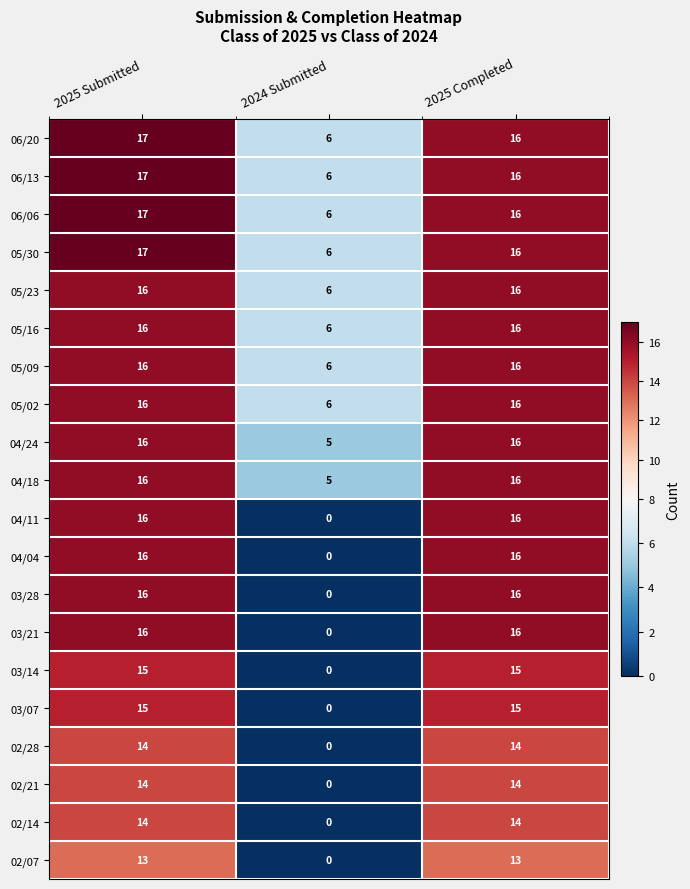

What value does the 03/28 series have at 2025 Completed?

16